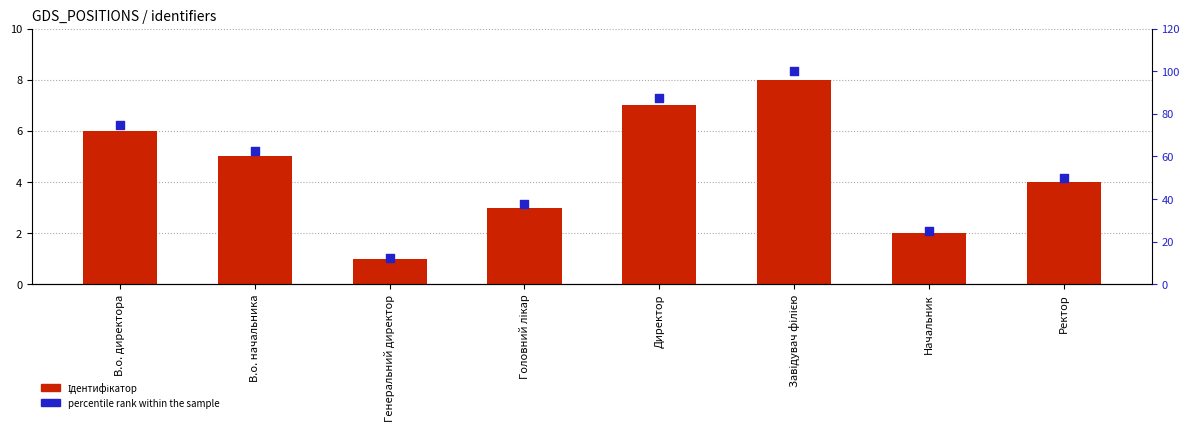

Which series reaches the maximum Y coordinate?

percentile rank within the sample